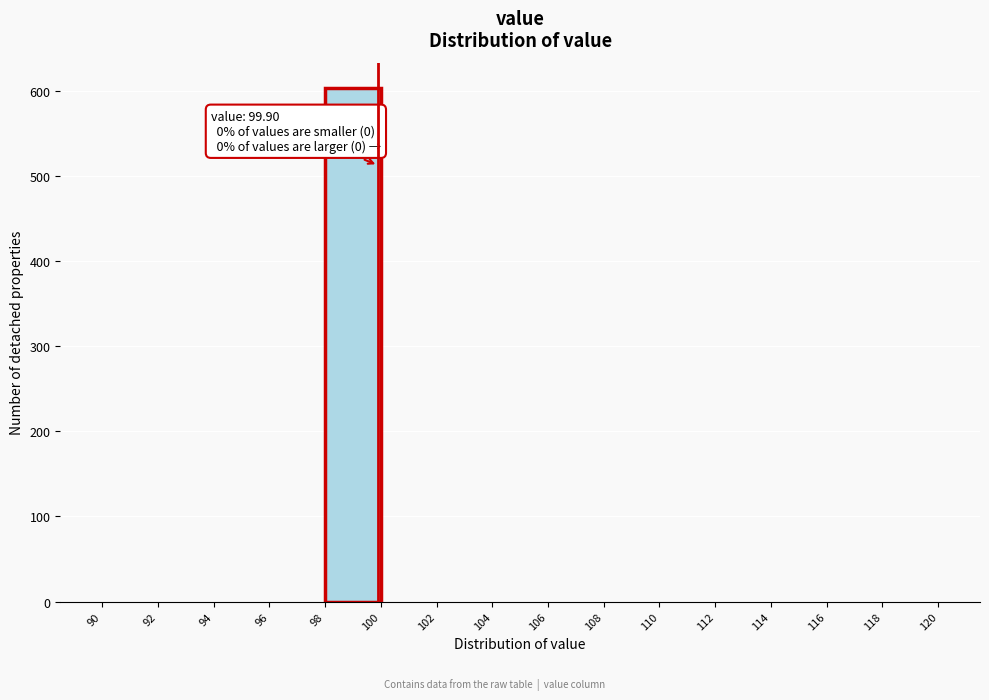

Which range on the x-axis has the tallest bar?

98 to 100